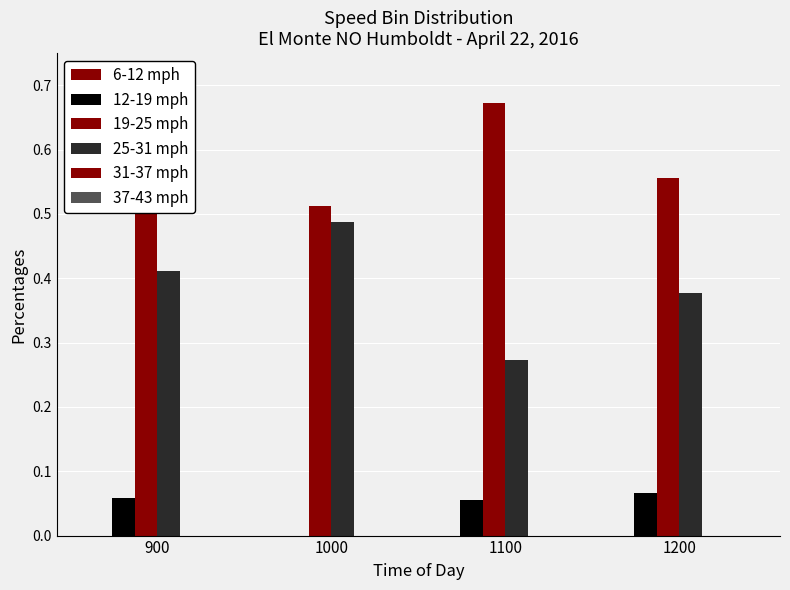

Are the bars horizontal?

No